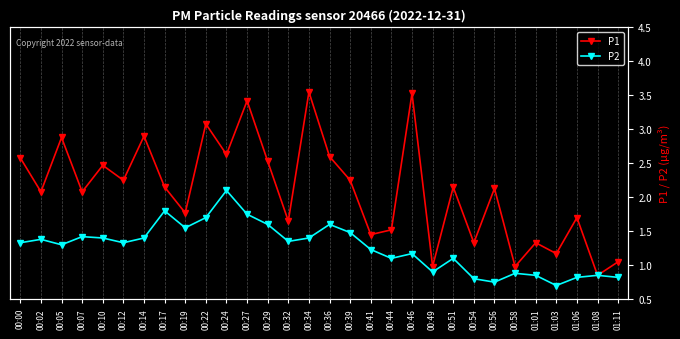

What value does the P2 series have at 00:27?

1.8